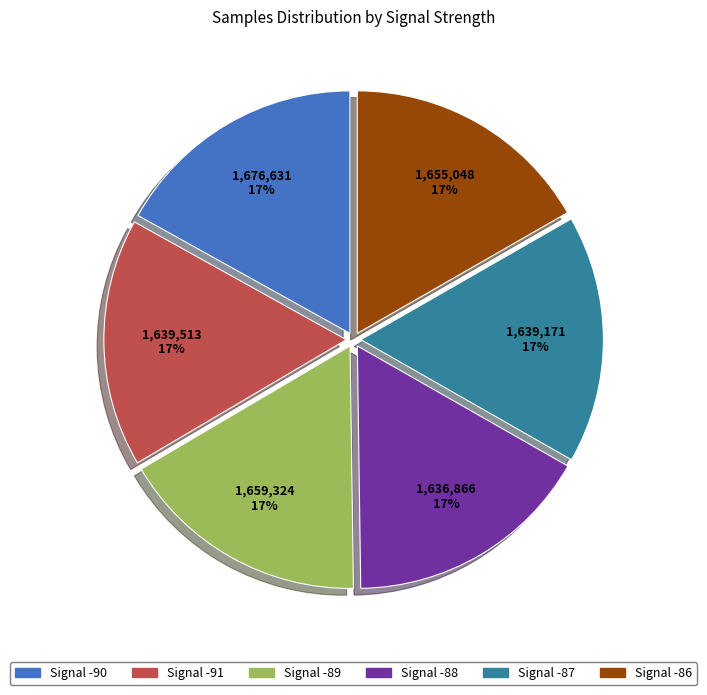

Is it true that Signal -89 is 17% of the pie?

True